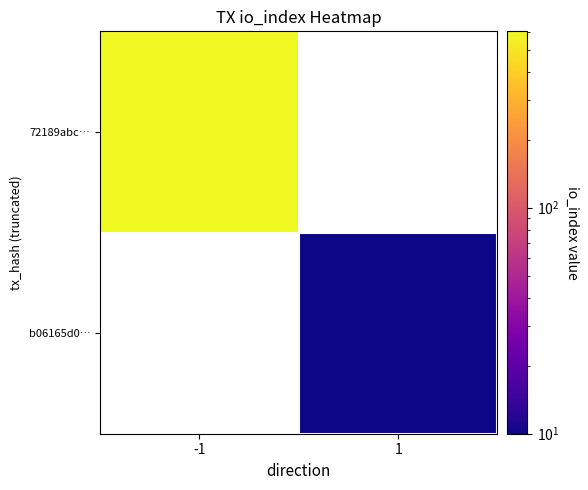

What is the maximum value for 72189abc…?

603.0